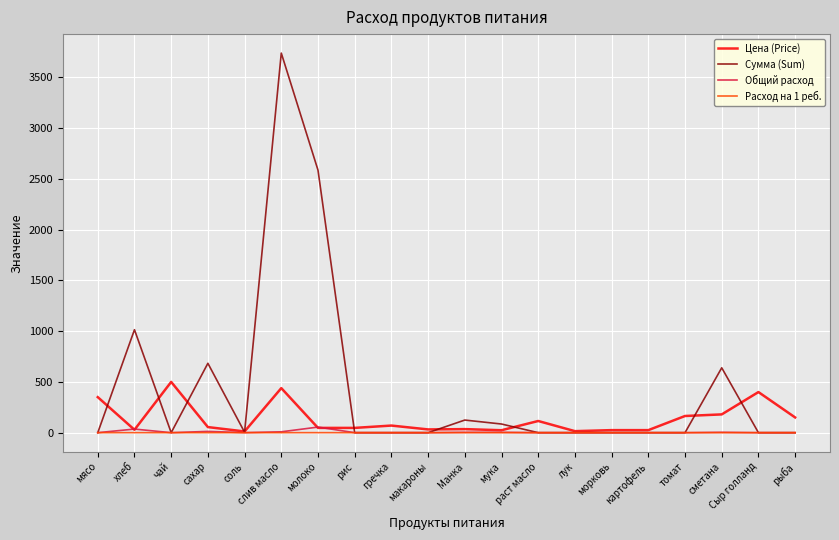

At which category is the sum across all series the highest?

слив масло